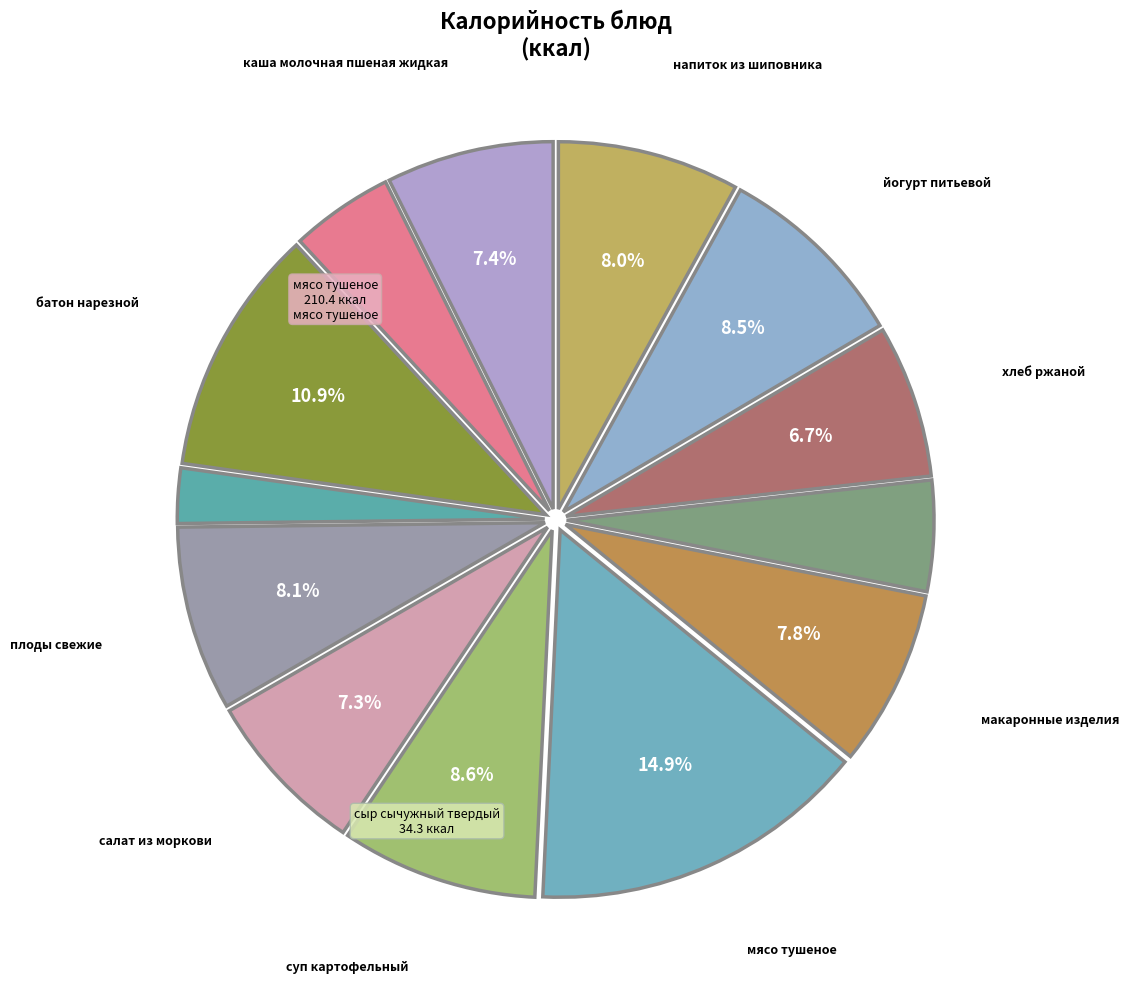

Does any single category account for the majority?

No